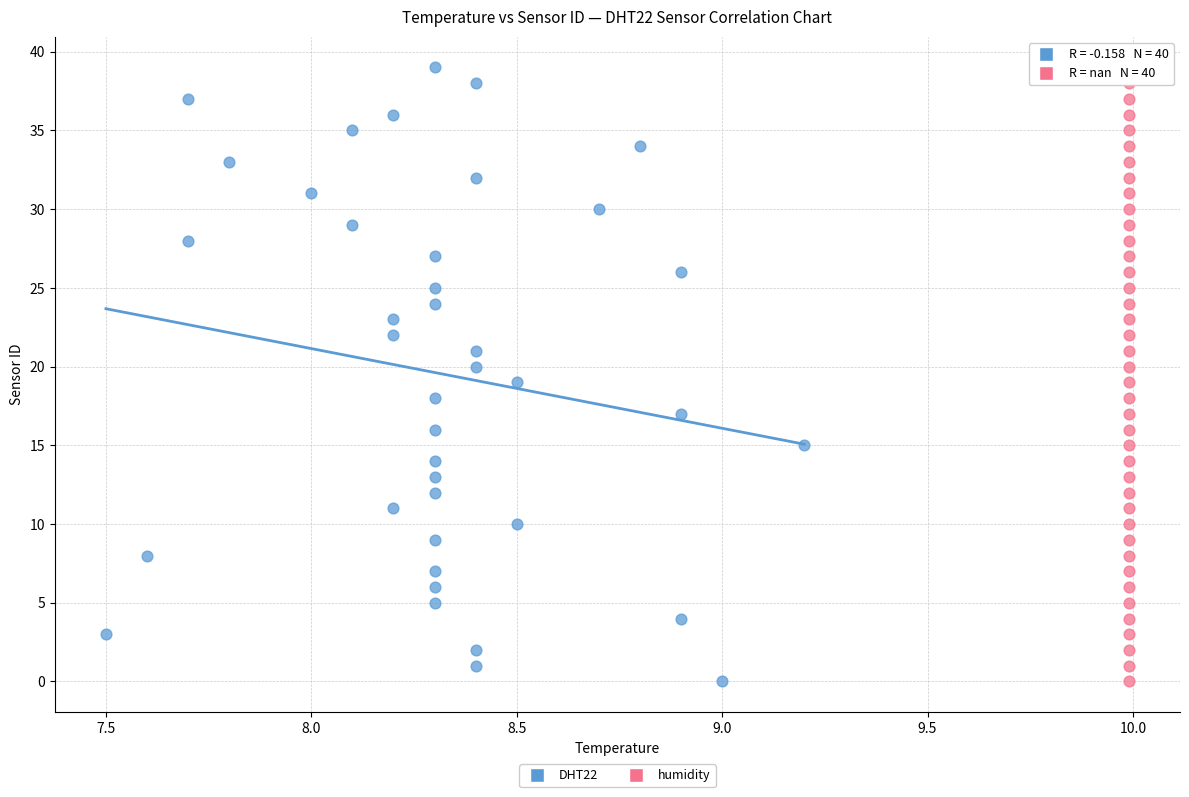

What are all the series names shown in the legend?

DHT22, humidity